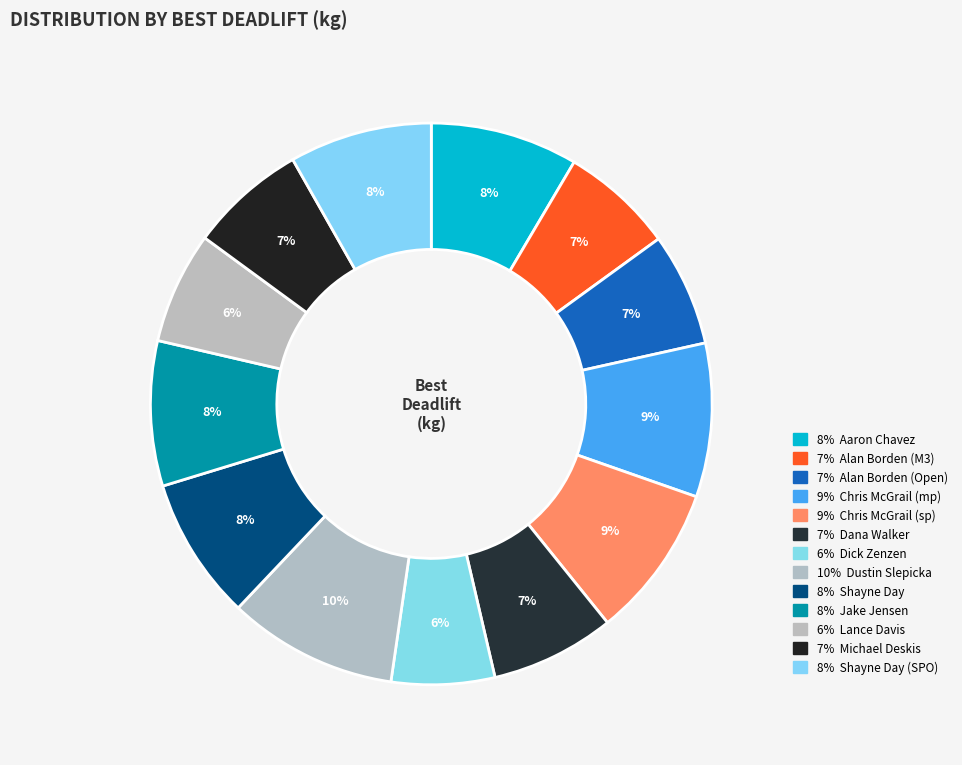

To the nearest percent, what is the difference between the largest and smallest slice percentages?

4%